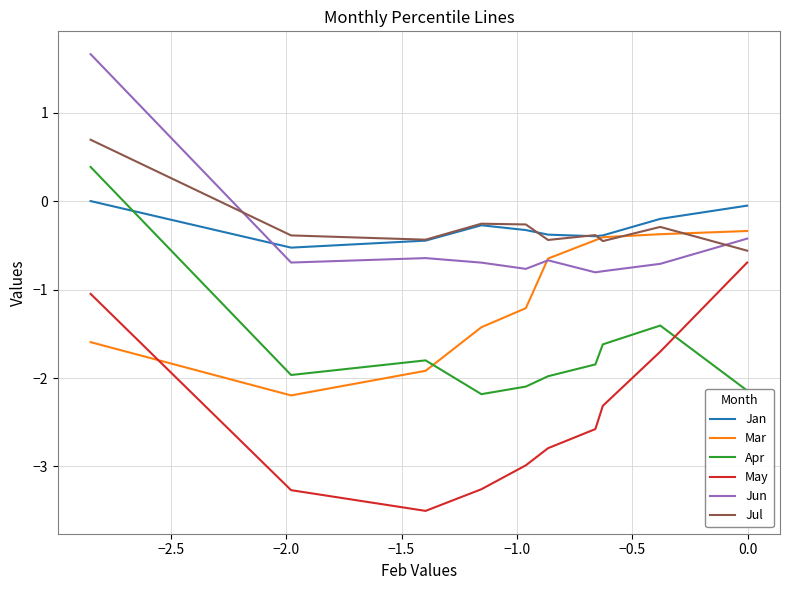

What is the sum of all Mar values?

-10.5